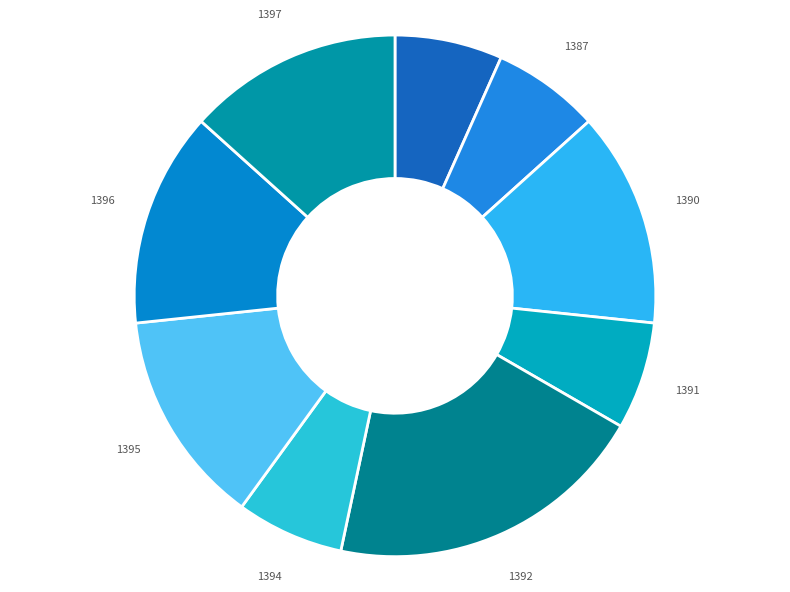

How many slices are in this pie chart?

9